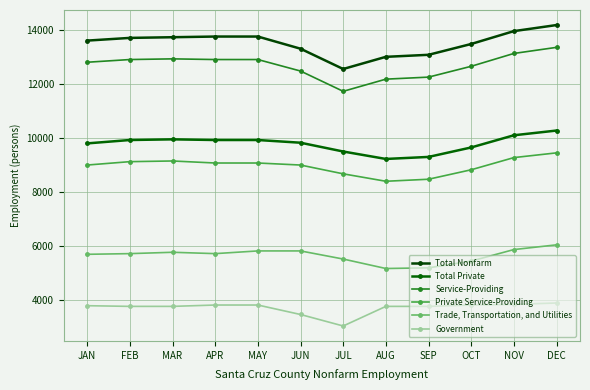

The value of Trade, Transportation, and Utilities at MAY is 2713. True or false?

False